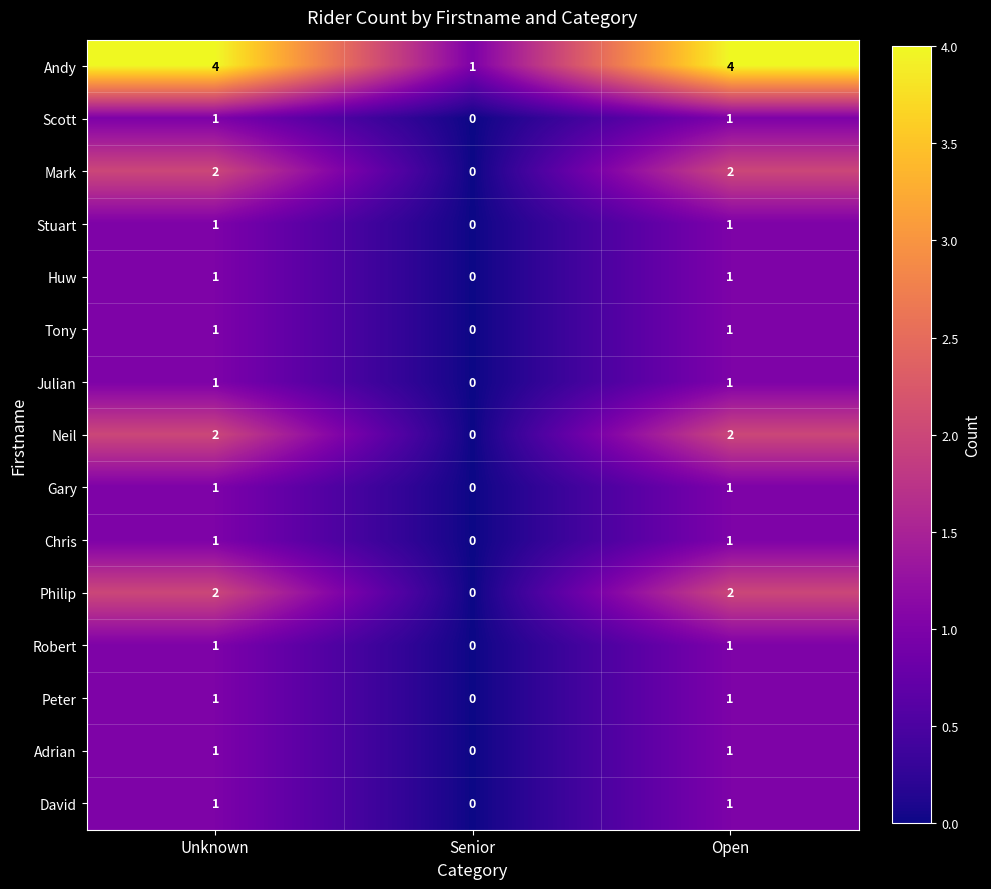

Is the value of Gary at Unknown greater than the value of Philip at Unknown?

No